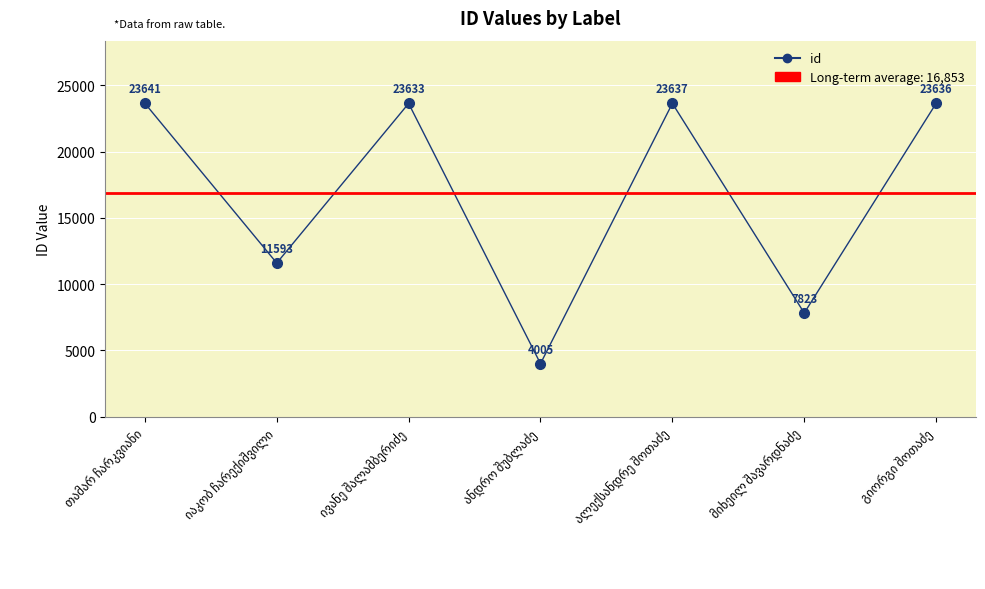

Reading left to right, what are all the values shown in this chart?

თამარ ჩარკვიანი=23641	იაკობ ჩარექიშვილი=11593	ივანე შალამბერიძე=23633	ანდრო შუბლაძე=4005	ალექსანდრე შოთაძე=23637	მიხეილ შავარდნაძე=7823	გიორგი შოთაძე=23636